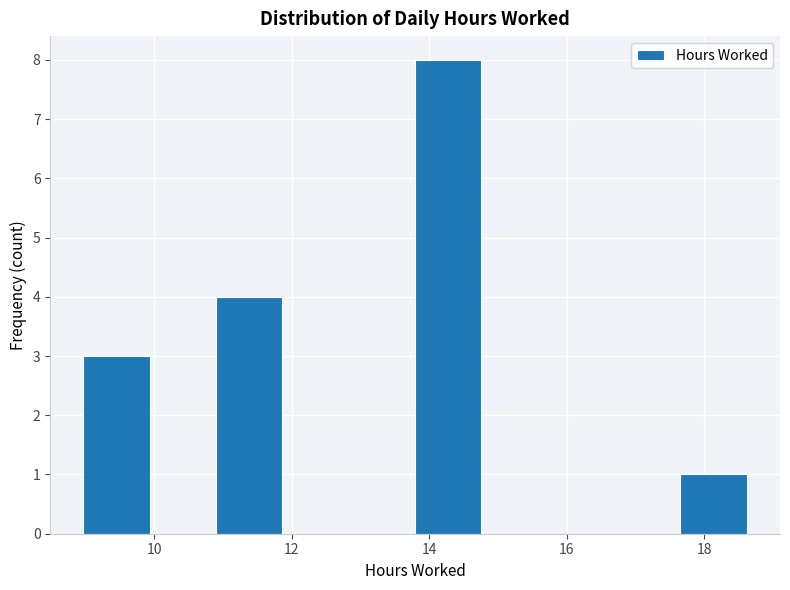

Reading left to right, list every bar in this chart as the range it spans on the x-axis followed by its height. Neither the bar edges nor the heights are printed on the chart, so give them approximately, as read against the axes.

9.0 to 10.0: 3
10.0 to 11.0: 0
11.0 to 11.8: 4
11.8 to 12.8: 0
12.8 to 13.8: 0
13.8 to 14.8: 8
14.8 to 15.8: 0
15.8 to 16.6: 0
16.6 to 17.6: 0
17.6 to 18.6: 1